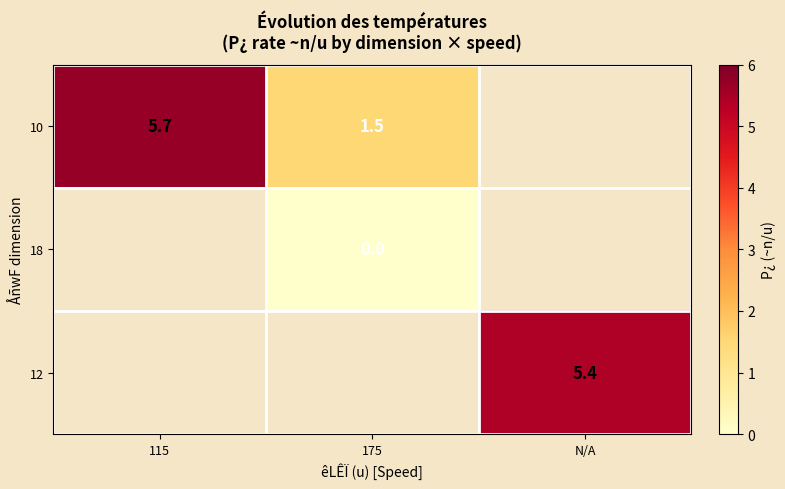

The 10 series shows 1.5 at 175. True or false?

True